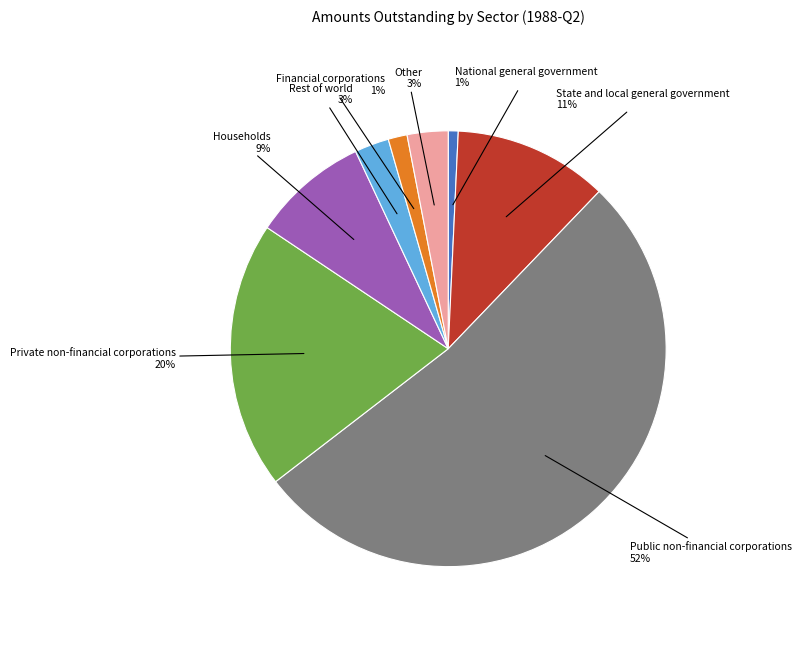

To the nearest percent, what is the average slice percentage?

12%